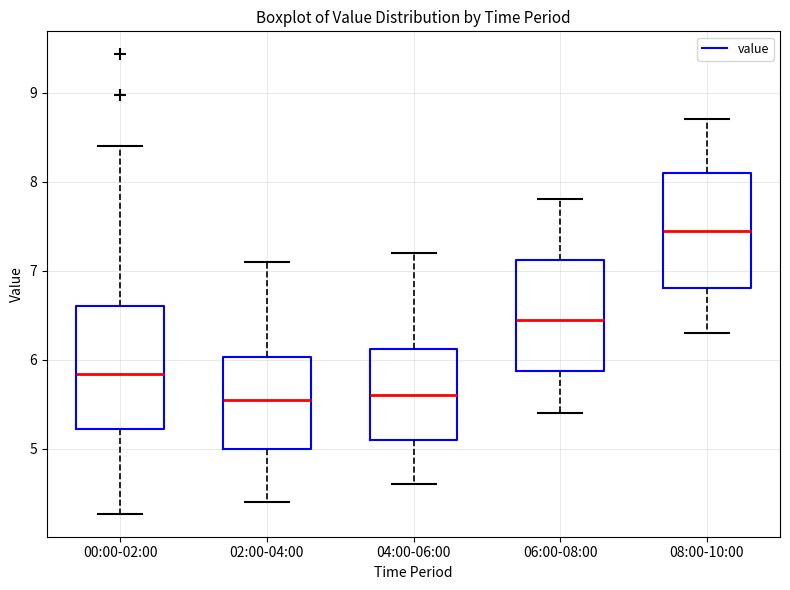

Where is the lower edge of the box for 02:00-04:00 on the y-axis? The values are not printed on the chart, so give them approximately, as read against the axis.

5.0